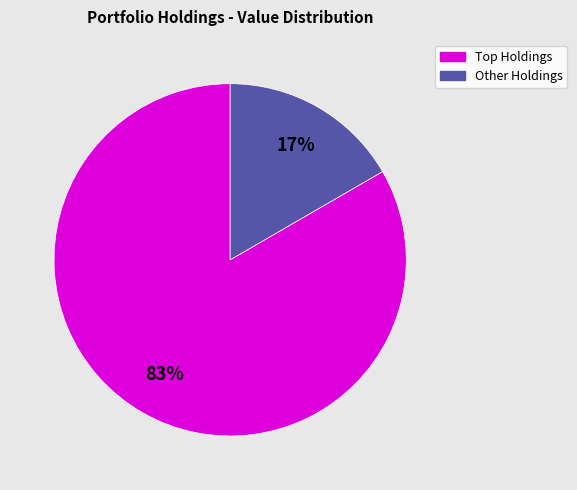

Does any single category account for the majority?

Yes